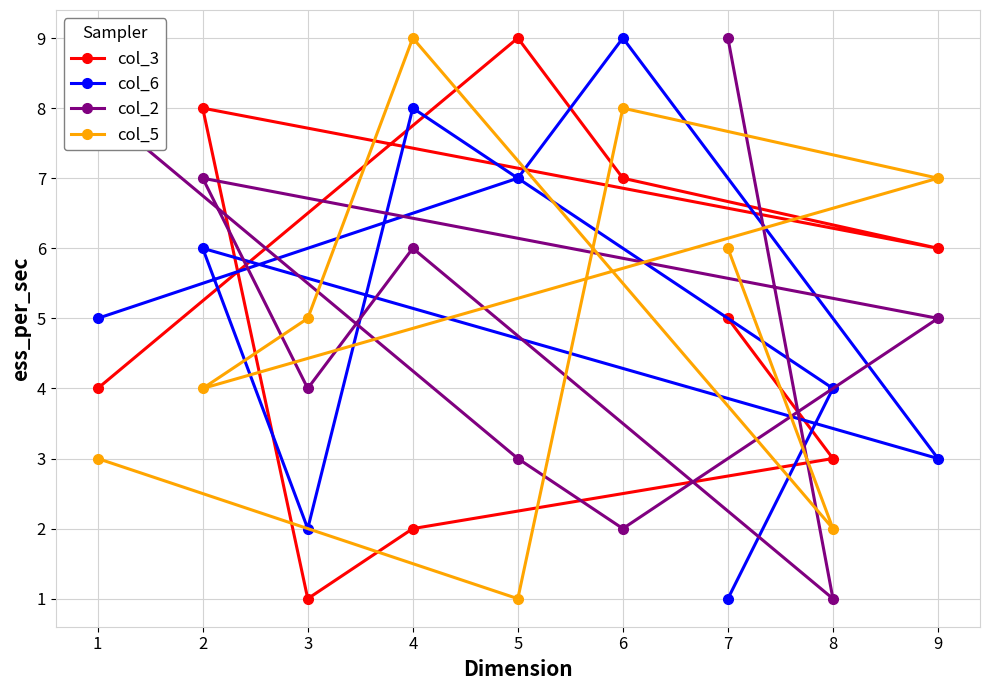

Reading left to right, transcribe all the data shown in this chart.

col_3: 1=4	2=8	3=1	4=2	5=9	6=7	7=5	8=3	9=6
col_6: 1=5	2=6	3=2	4=8	5=7	6=9	7=1	8=4	9=3
col_2: 1=8	2=7	3=4	4=6	5=3	6=2	7=9	8=1	9=5
col_5: 1=3	2=4	3=5	4=9	5=1	6=8	7=6	8=2	9=7